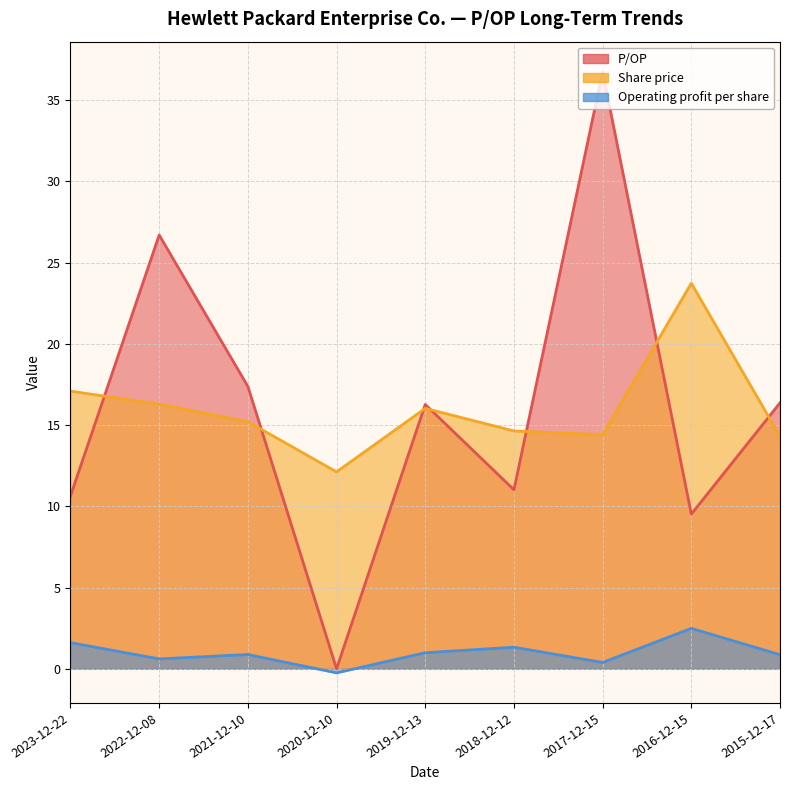

True or false: Share price has a value of 3.0 at 2018-12-12.

False